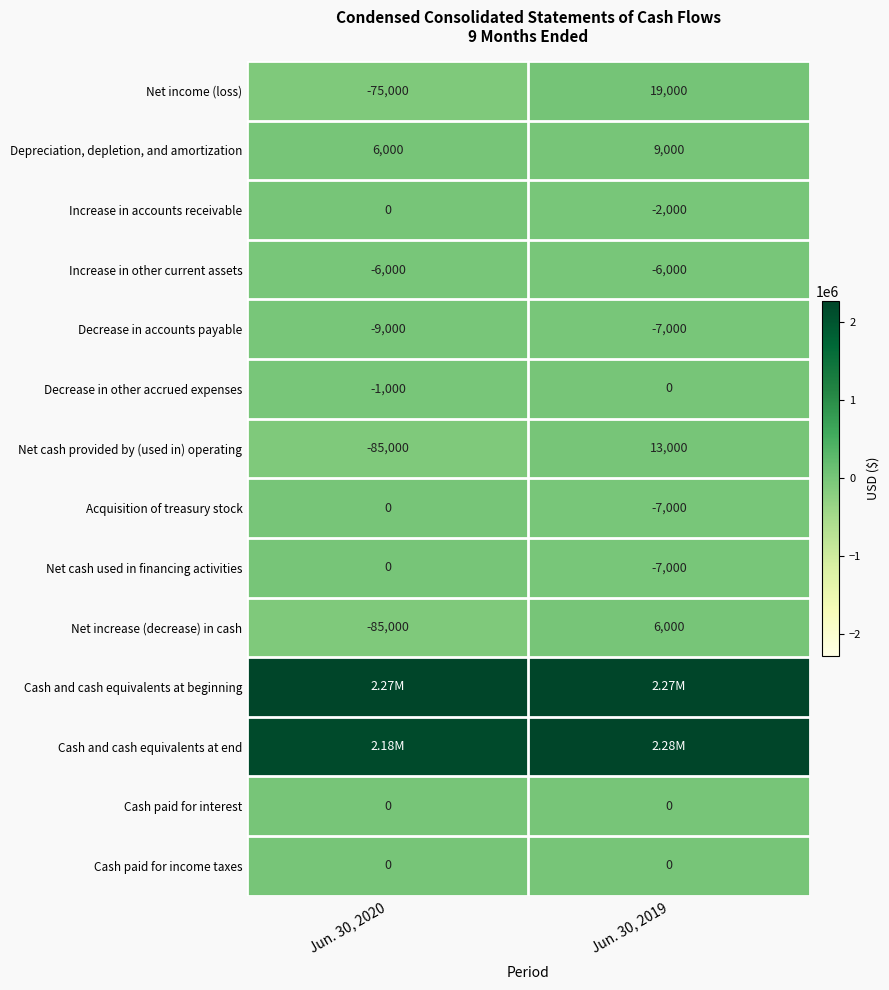

At which category is the sum across all series the highest?

Jun. 30, 2019